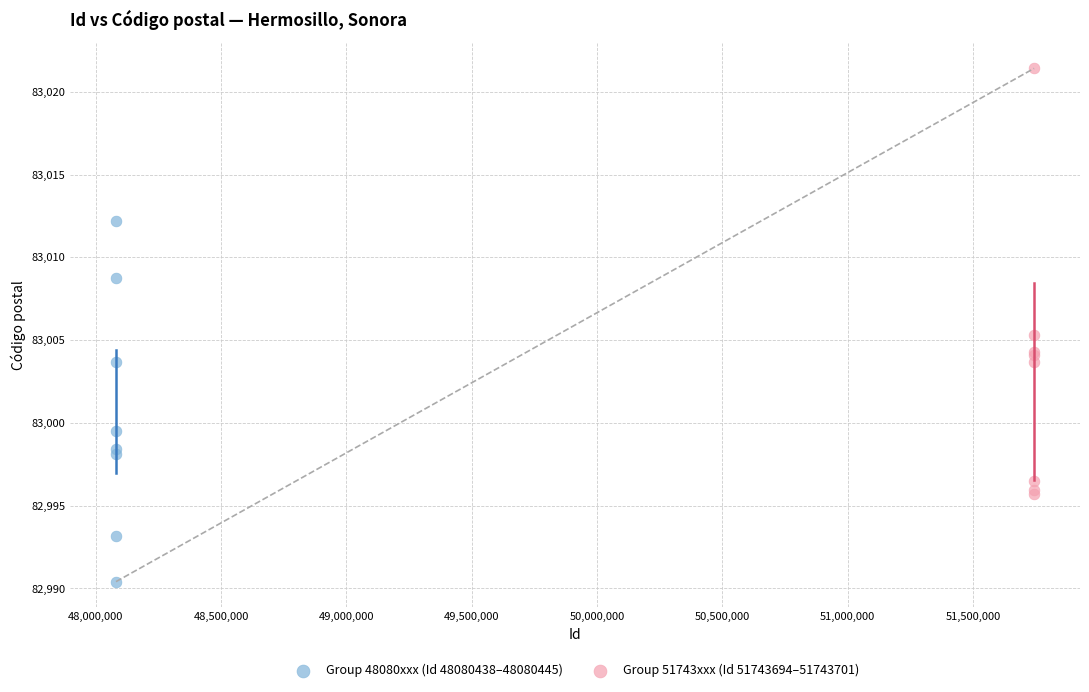

Which series contains the lowest Y value?

Group 48080xxx (Id 48080438–48080445)